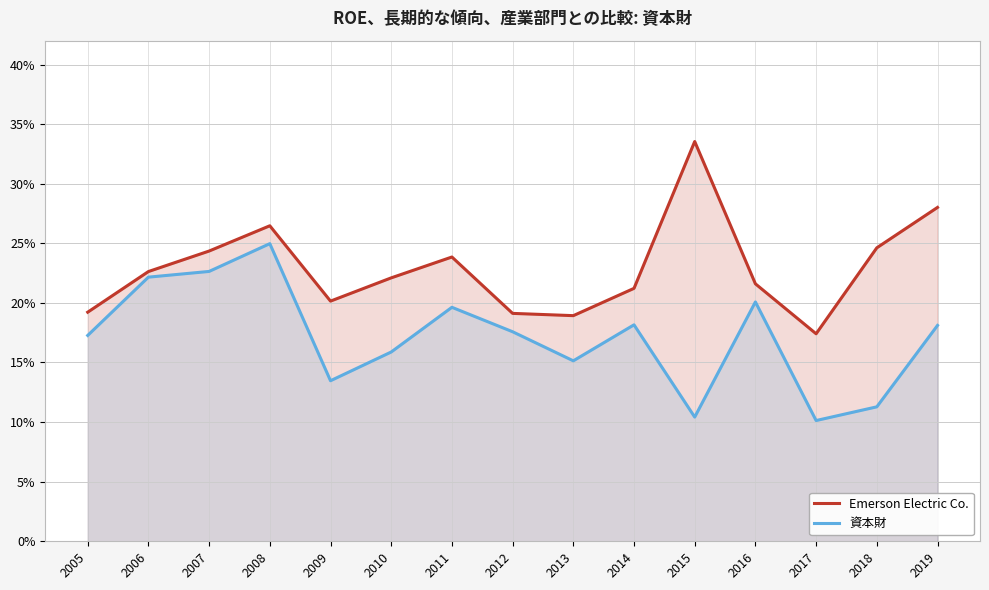

Which series has the largest total across all categories?

Emerson Electric Co.